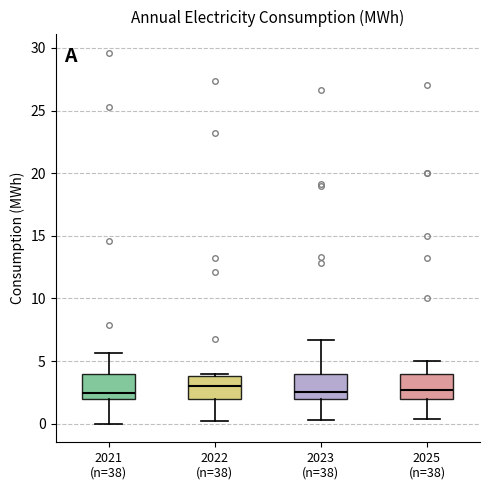

Reading left to right, read every box against the y-axis: the position of its median line, the range the box covers, and the ends of its whiskers. The values are not printed on the chart, so give them approximately, as read against the axis.

2021 (n=38): median 2.5, box 2.0 to 4.0, whiskers 0.0 to 5.5
2022 (n=38): median 3.0, box 2.0 to 4.0, whiskers 0.5 to 4.0 (just above the box's upper edge)
2023 (n=38): median 2.5, box 2.0 to 4.0, whiskers 0.5 to 6.5
2025 (n=38): median 2.5, box 2.0 to 4.0, whiskers 0.5 to 5.0